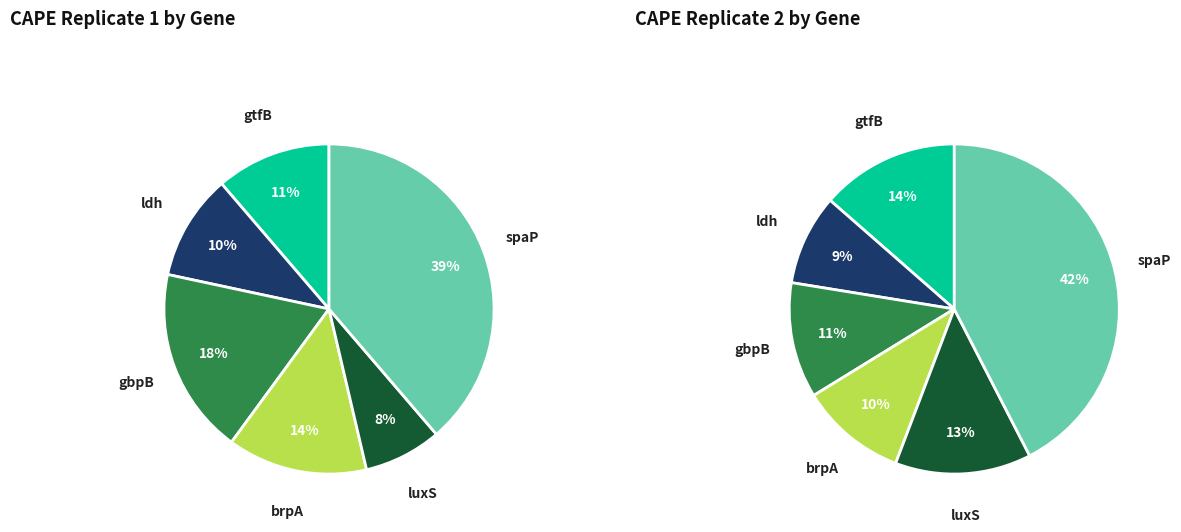

Is gtfB the majority of the pie?

No